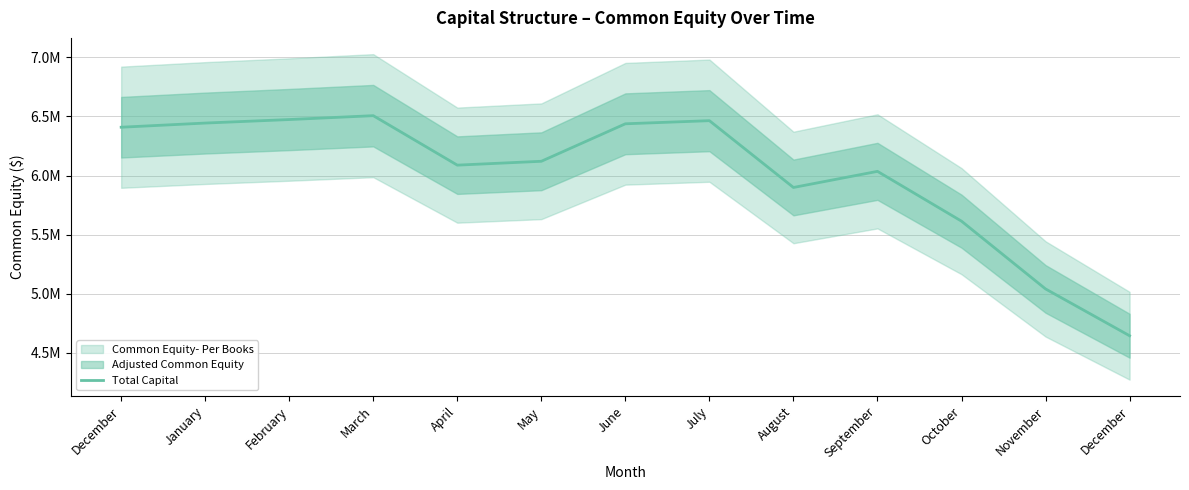

Count the number of categories in the chart.

13